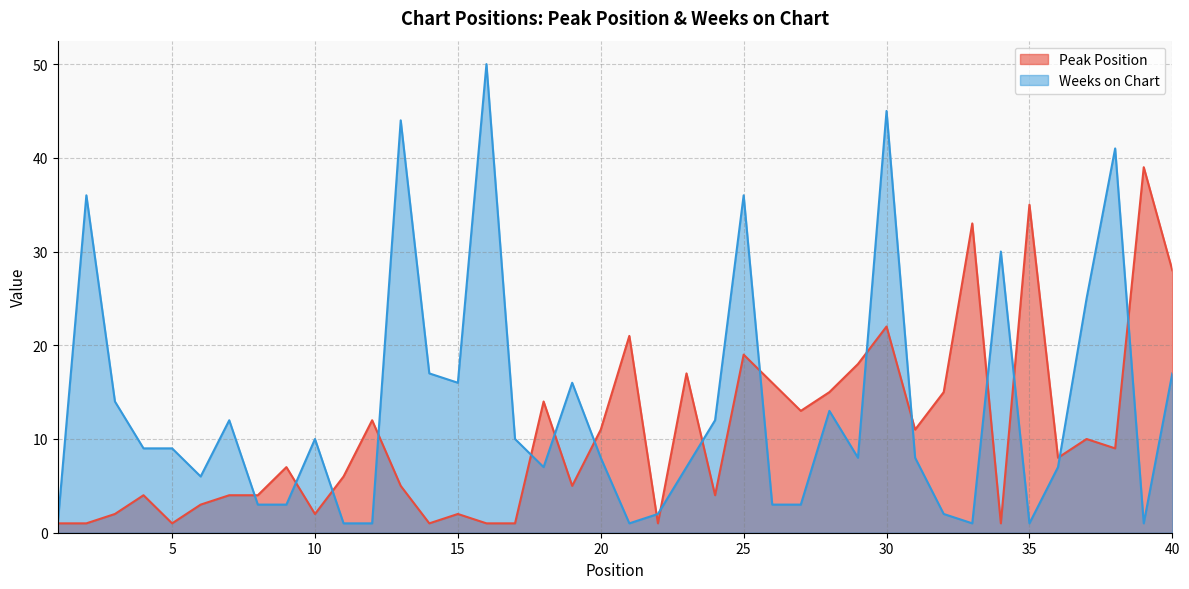

At which category is the sum across all series the highest?

30